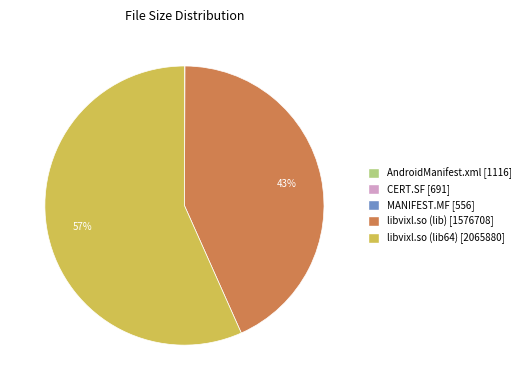

To the nearest percent, what is the average slice percentage?

20%